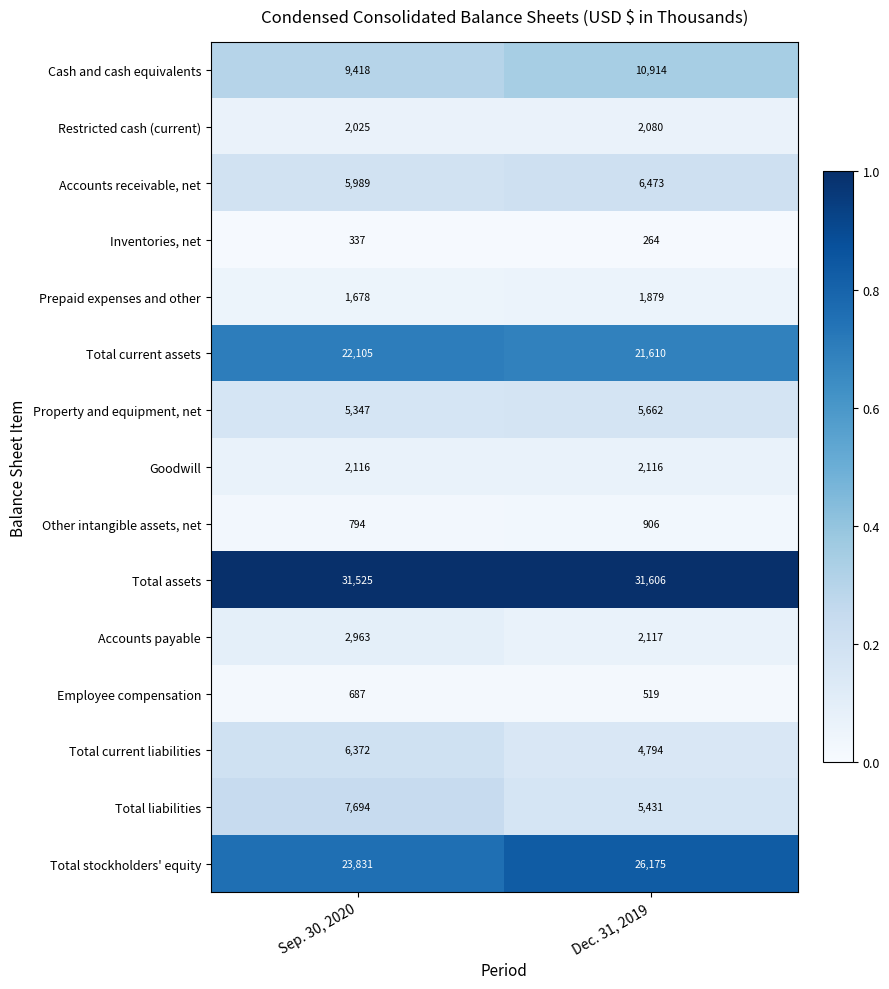

Count the number of data series in this chart.

15